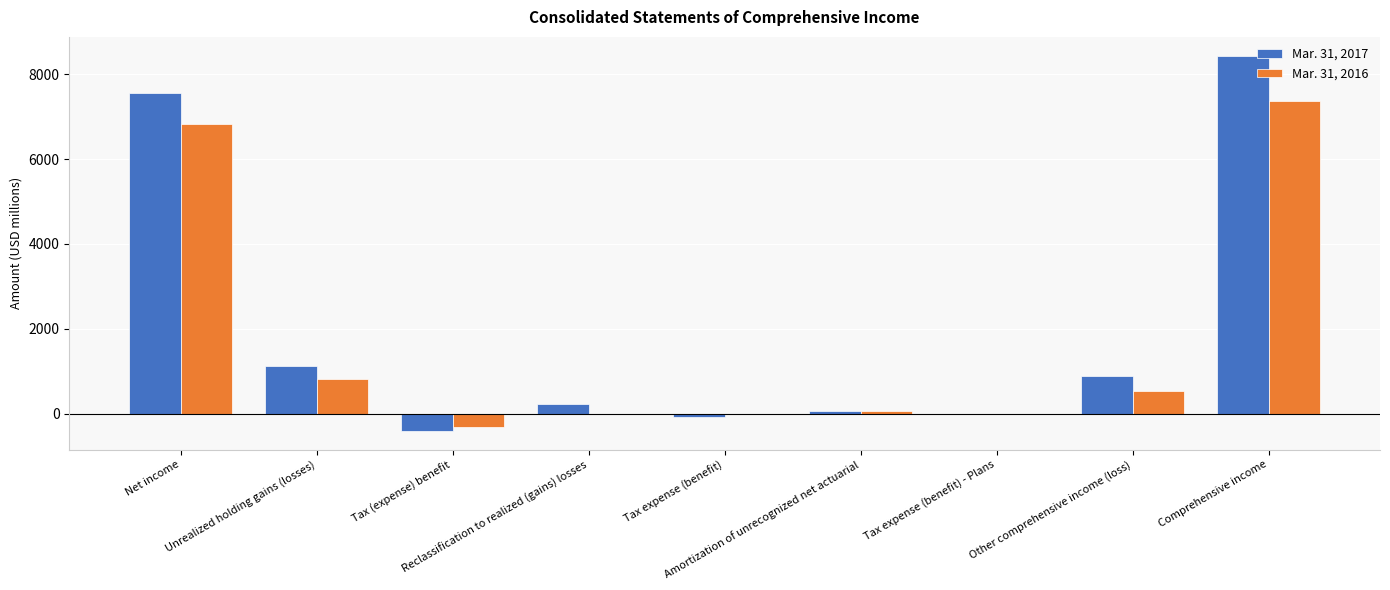

At which label does Mar. 31, 2016 reach its minimum?

Tax (expense) benefit